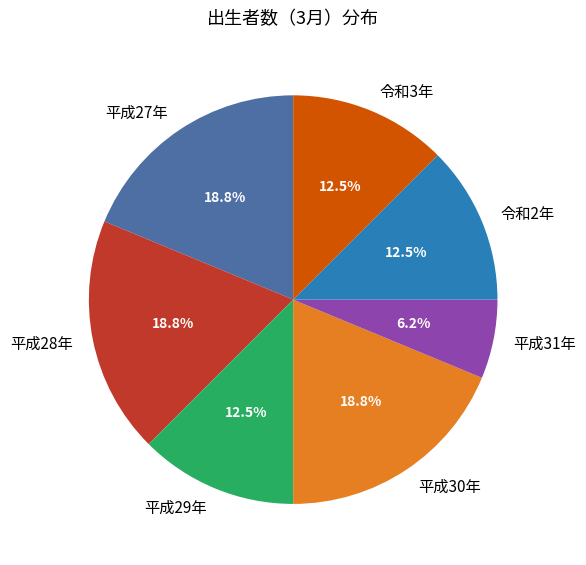

What is the ratio of the value at 令和2年 to the value at 平成31年?

2.0